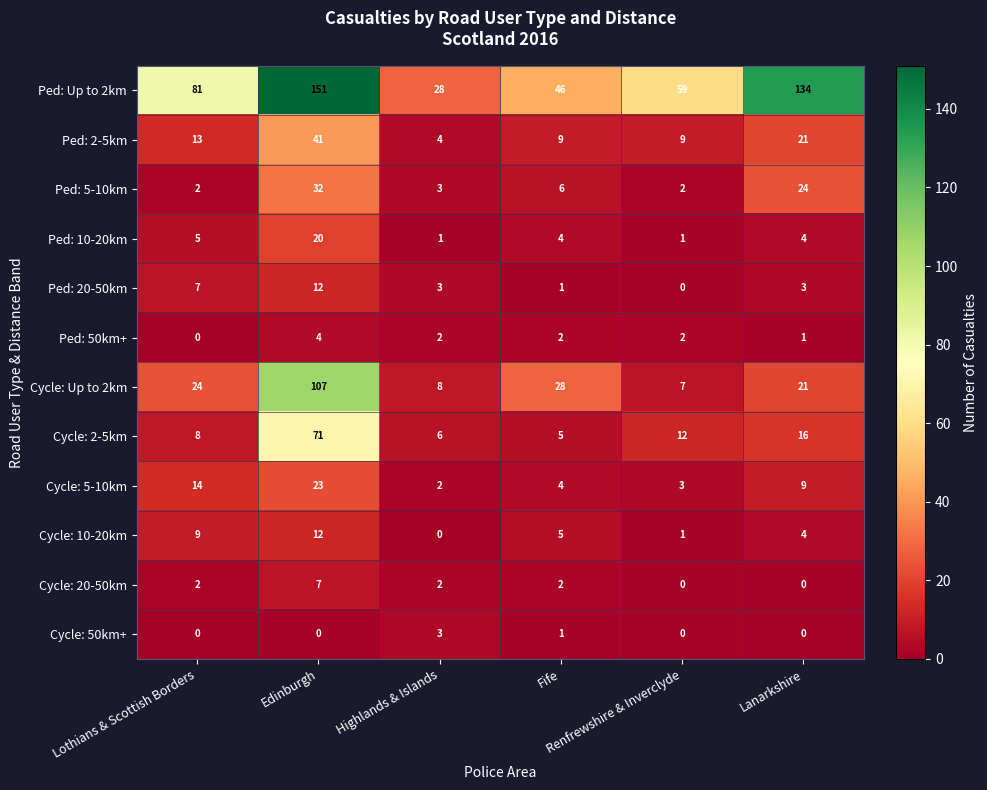

How many categories are shown in the chart?

6